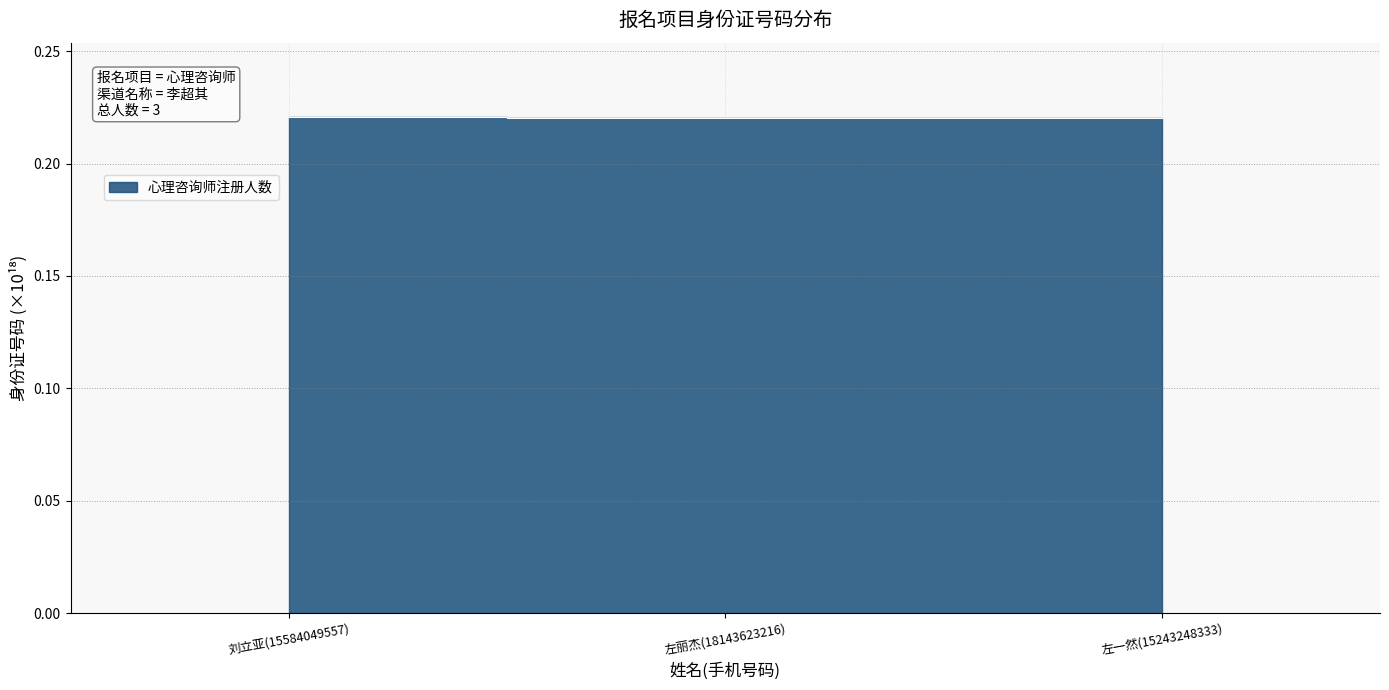

What position from the right is 刘立亚(15584049557)?

3